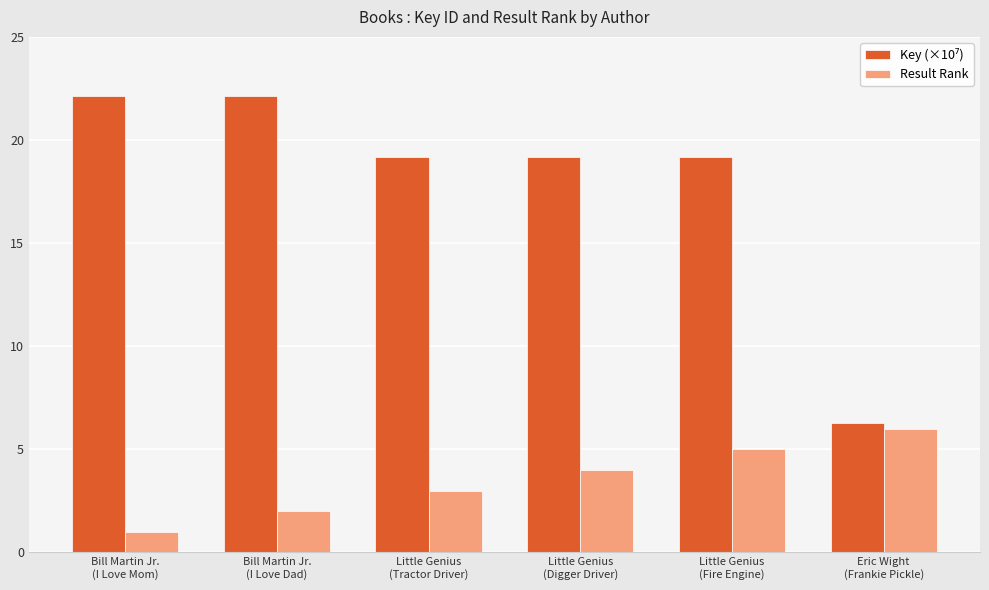

What is the maximum value shown in the chart?

22.1